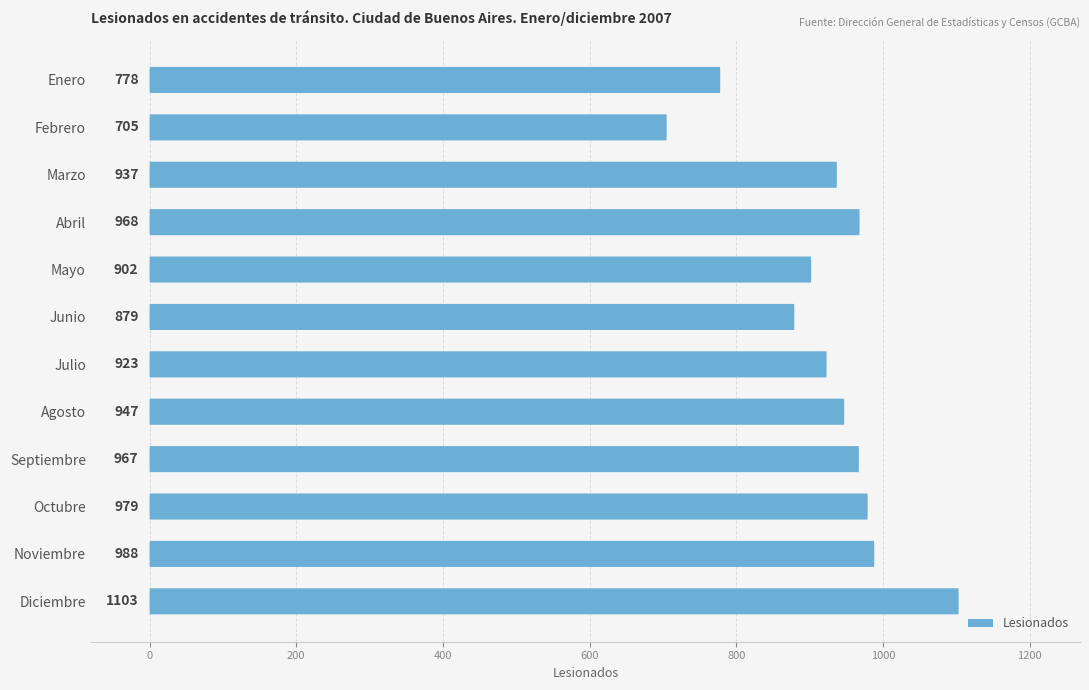

What is the maximum value shown in the chart?

1103